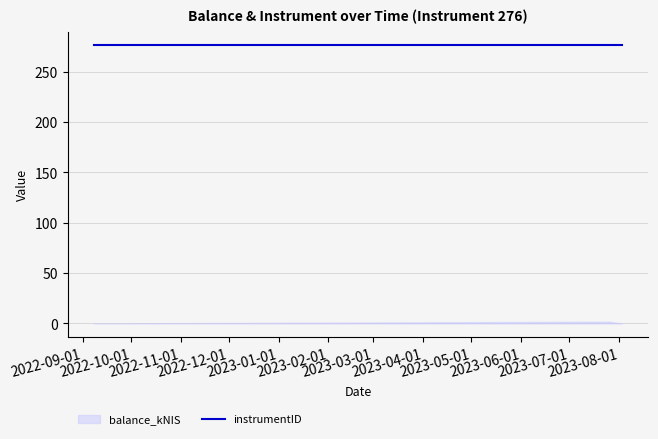

At which category is the sum across all series the highest?

2023-07-26